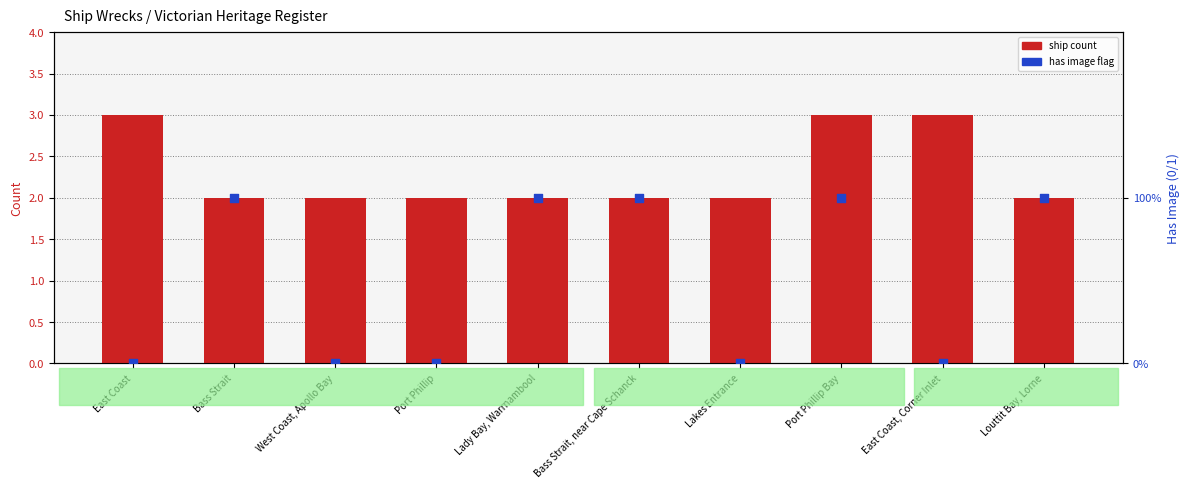

What are all the series names shown in the legend?

Ship count, has image flag